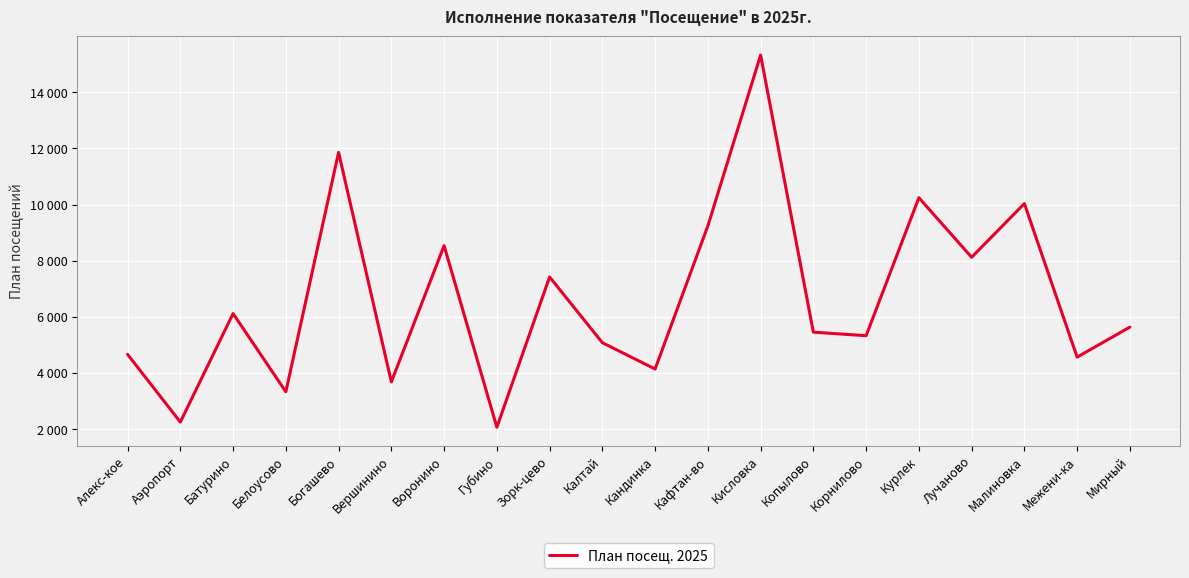

Is this an area chart (filled region under the line)?

No